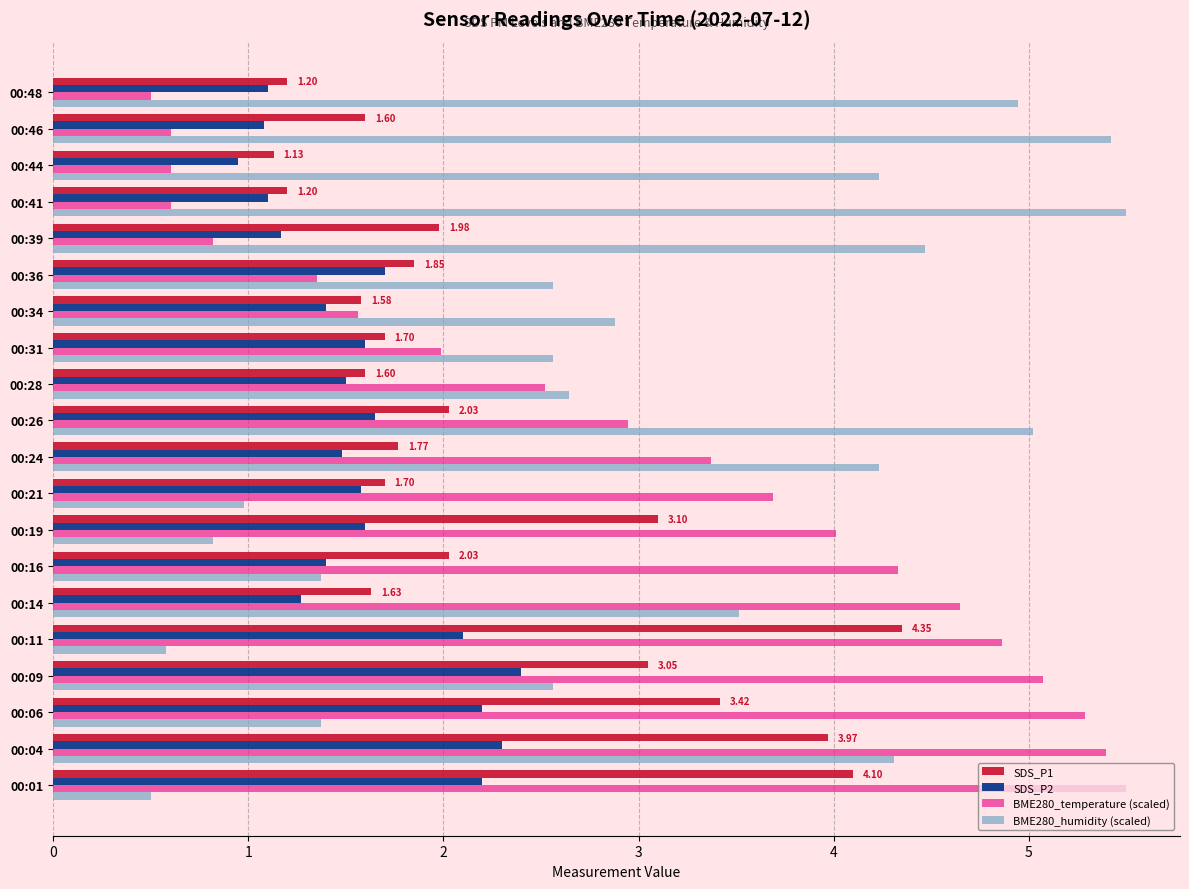

Where is BME280_temperature (scaled) nearest to the value 3?

00:26